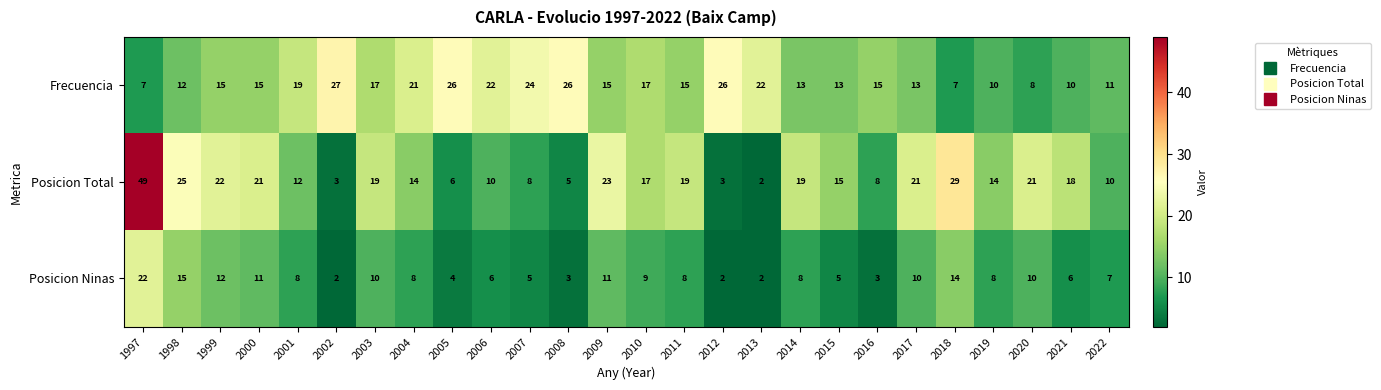

Which series has the widest spread of values?

Posicion Total